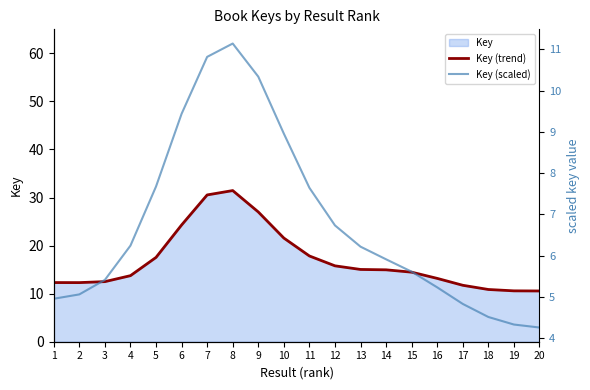

Where does the Key (scaled) series first go above 6?

4